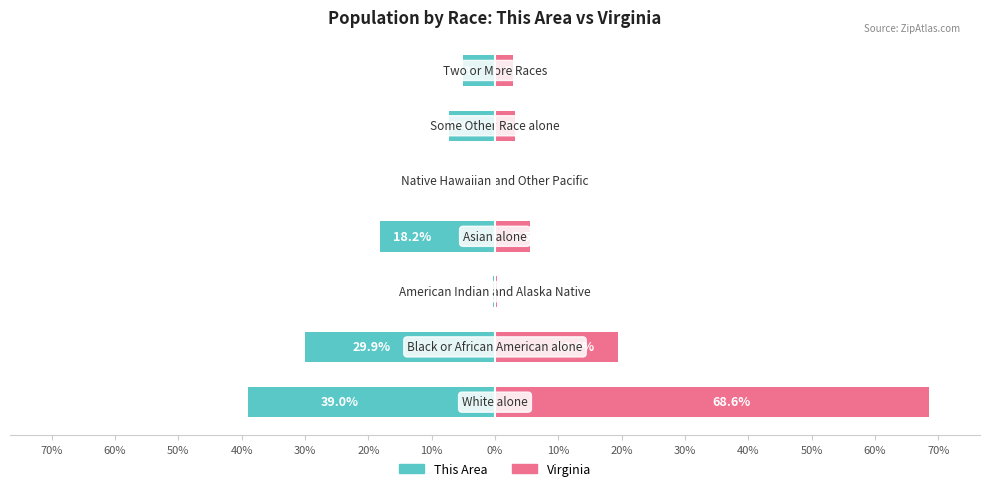

Reading left to right, transcribe all the data shown in this chart.

This Area: 10%=-39.0	20%=-29.9	30%=-0.3	40%=-18.2	50%=-0.2	60%=-7.3	70%=-5.1
Virginia: 10%=68.6	20%=19.4	30%=0.4	40%=5.5	50%=0.1	60%=3.2	70%=2.9